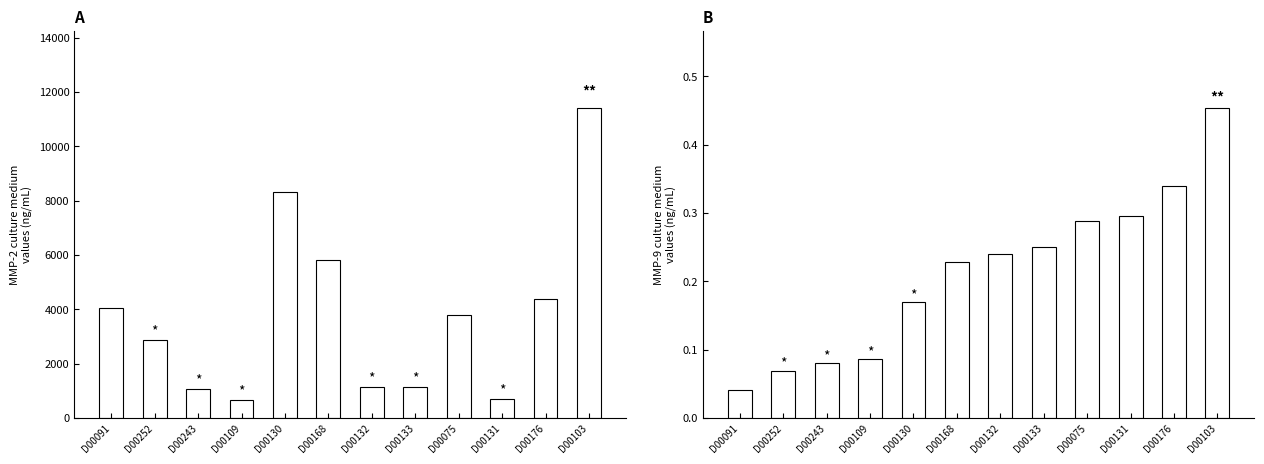

At which category is the sum across all series the highest?

D00103